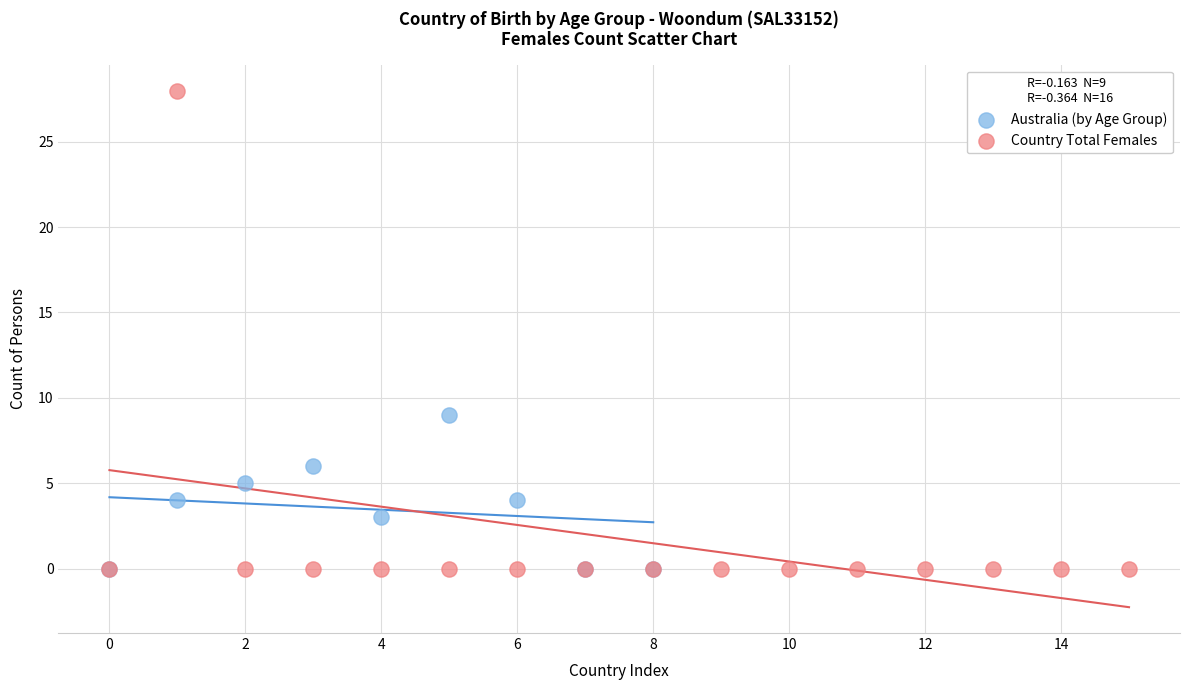

Which series contains the highest Y value?

Country Total Females